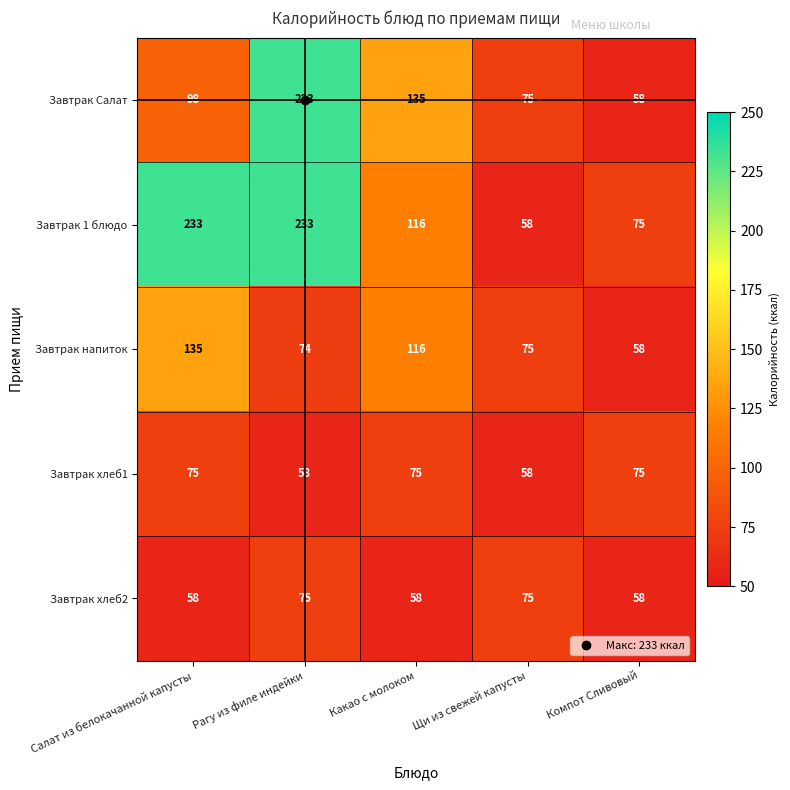

How many values in the Завтрак 1 блюдо series are below 116?

2